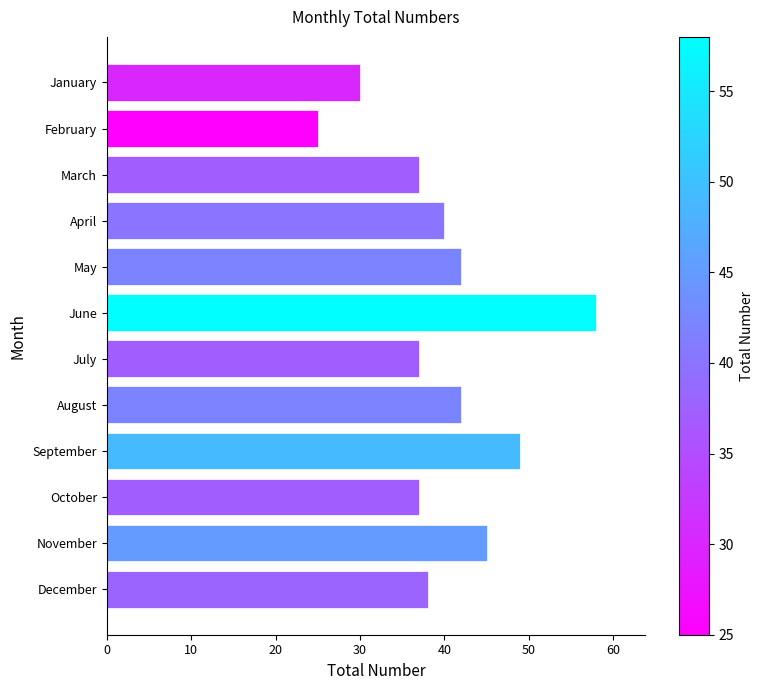

Is it true that the value at January is 6?

False